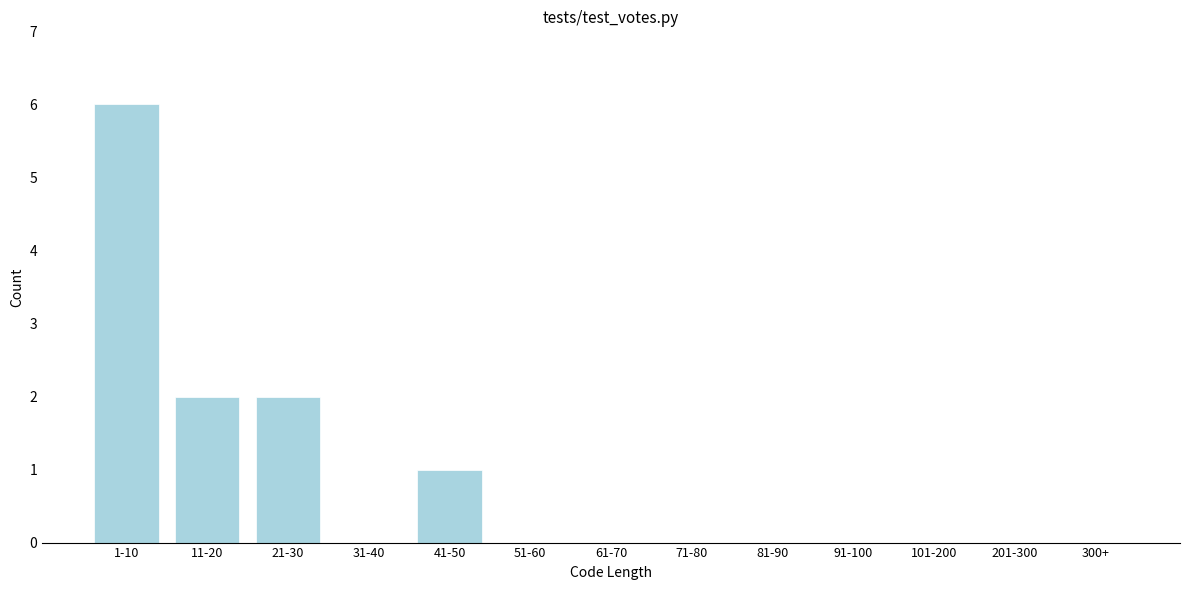

Reading left to right, extract all data points from this chart.

1-10=6	11-20=2	21-30=2	31-40=0	41-50=1	51-60=0	61-70=0	71-80=0	81-90=0	91-100=0	101-200=0	201-300=0	300+=0